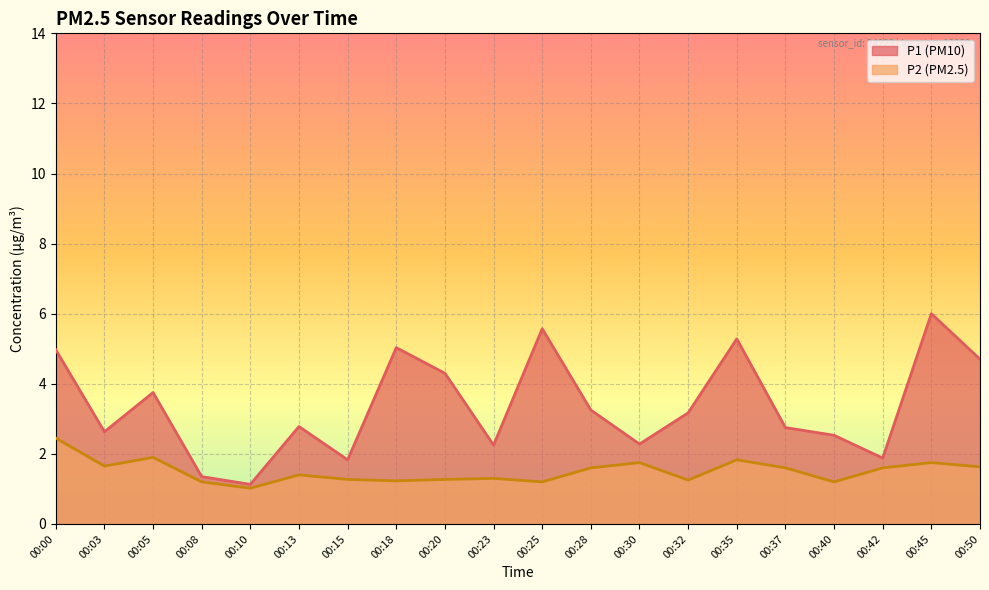

Reading left to right, transcribe all the data shown in this chart.

P1: 5.0	2.6	3.8	1.4	1.1	2.8	1.8	5.0	4.3	2.2	5.6	3.2	2.3	3.2	5.3	2.8	2.5	1.9	6.0	4.7
P2: 2.5	1.6	1.9	1.2	1.0	1.4	1.3	1.2	1.3	1.3	1.2	1.6	1.8	1.2	1.8	1.6	1.2	1.6	1.8	1.6